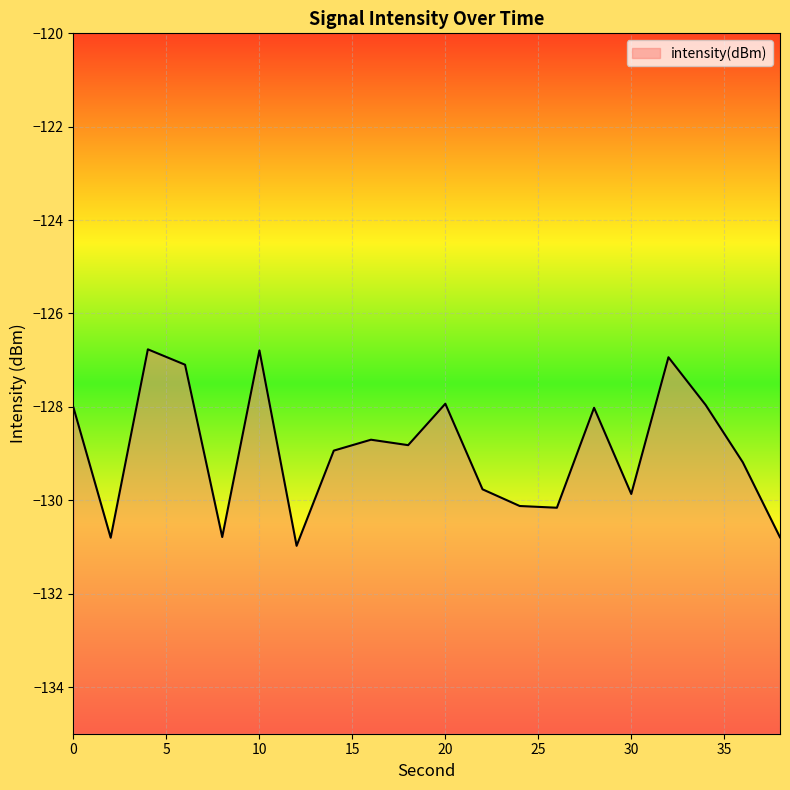

Which label corresponds to the largest value in the chart?

4